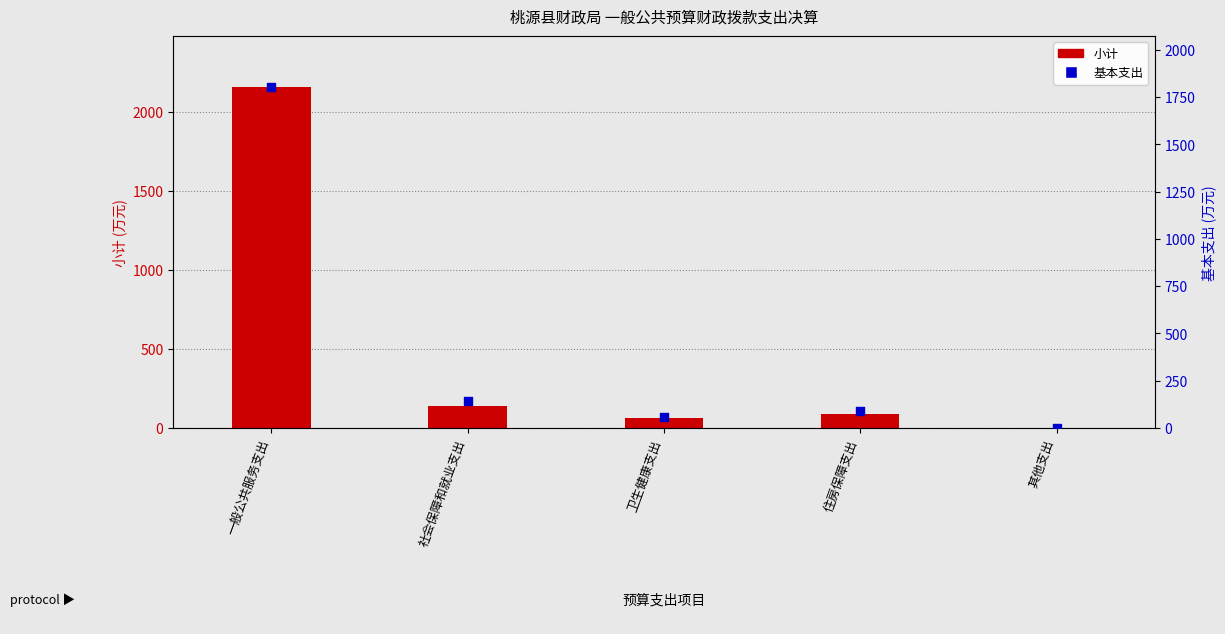

At how many categories does at least one series exceed 191?

1